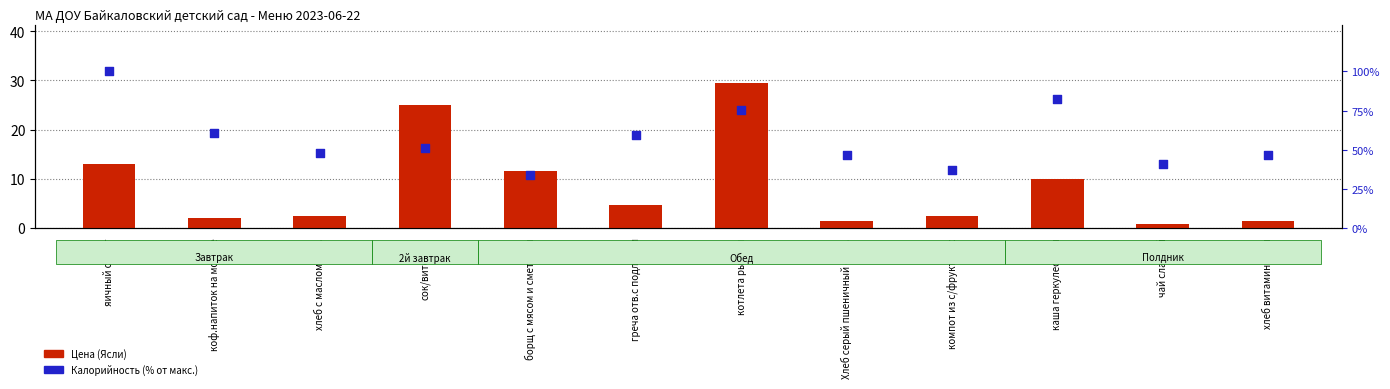

At which category is the sum across all series the highest?

яичный омлет